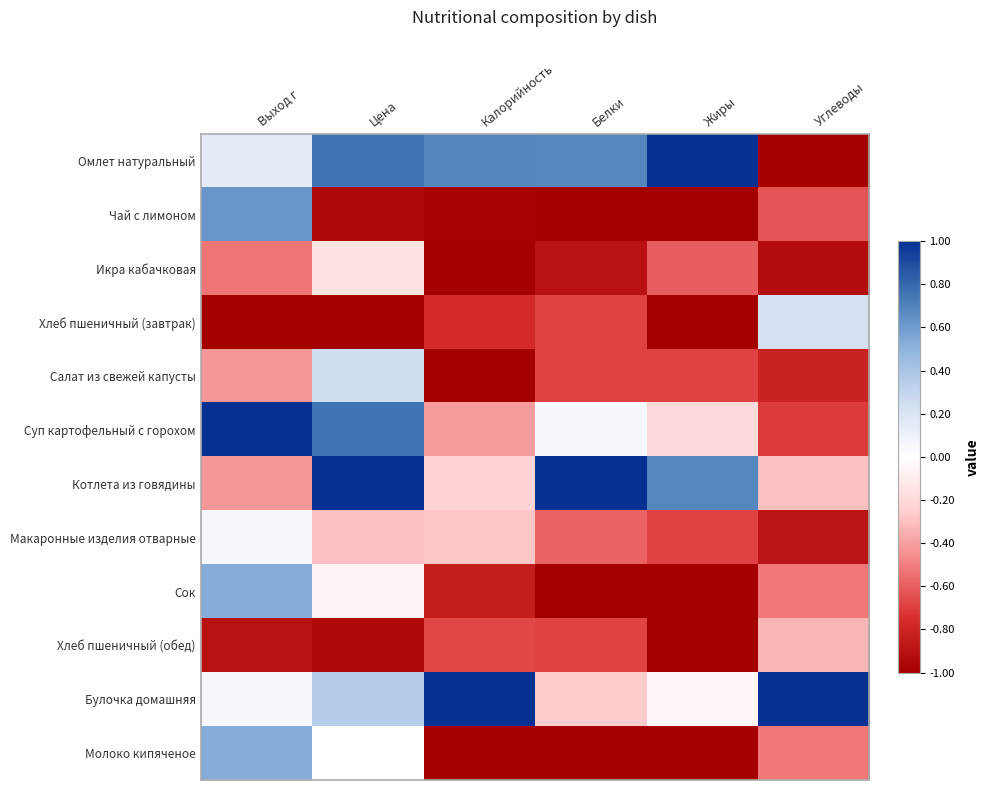

Reading left to right, extract all data points from this chart.

Омлет натуральный: Выход г=0.1	Цена=0.8	Калорийность=0.7	Белки=0.7	Жиры=1.0	Углеводы=-1.0
Чай с лимоном: Выход г=0.6	Цена=-0.9	Калорийность=-1.0	Белки=-1.0	Жиры=-1.0	Углеводы=-0.6
Икра кабачковая: Выход г=-0.5	Цена=-0.1	Калорийность=-1.0	Белки=-0.9	Жиры=-0.6	Углеводы=-0.9
Хлеб пшеничный (завтрак): Выход г=-1.0	Цена=-1.0	Калорийность=-0.8	Белки=-0.7	Жиры=-1.0	Углеводы=0.2
Салат из свежей капусты: Выход г=-0.4	Цена=0.2	Калорийность=-1.0	Белки=-0.7	Жиры=-0.7	Углеводы=-0.8
Суп картофельный с горохом: Выход г=1.0	Цена=0.8	Калорийность=-0.4	Белки=0.1	Жиры=-0.2	Углеводы=-0.7
Котлета из говядины: Выход г=-0.4	Цена=1.0	Калорийность=-0.2	Белки=1.0	Жиры=0.7	Углеводы=-0.3
Макаронные изделия отварные: Выход г=0.0	Цена=-0.3	Калорийность=-0.3	Белки=-0.6	Жиры=-0.7	Углеводы=-0.9
Сок: Выход г=0.5	Цена=-0.1	Калорийность=-0.8	Белки=-1.0	Жиры=-1.0	Углеводы=-0.5
Хлеб пшеничный (обед): Выход г=-0.9	Цена=-0.9	Калорийность=-0.7	Белки=-0.7	Жиры=-1.0	Углеводы=-0.3
Булочка домашняя: Выход г=0.0	Цена=0.3	Калорийность=1.0	Белки=-0.3	Жиры=-0.0	Углеводы=1.0
Молоко кипяченое: Выход г=0.5	Цена=0.0	Калорийность=-1.0	Белки=-1.0	Жиры=-1.0	Углеводы=-0.5